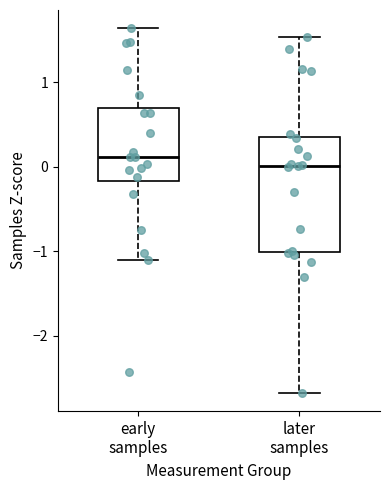

Reading left to right, read every box against the y-axis: the position of its median line, the range the box covers, and the ends of its whiskers. The values are not printed on the chart, so give them approximately, as read against the axis.

early samples: median 0.1, box -0.2 to 0.7, whiskers -1.1 to 1.6
later samples: median 0.0, box -1.0 to 0.4, whiskers -2.7 to 1.5